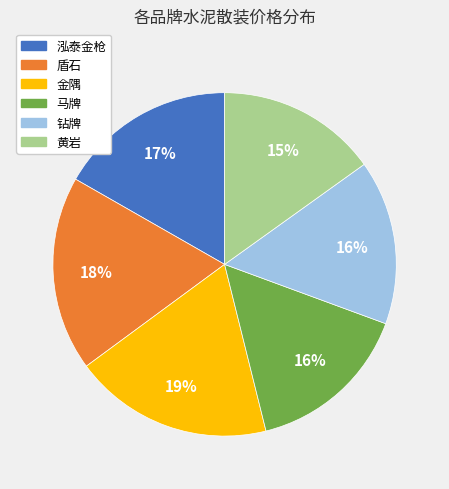

Which has a higher value, 盾石 or 钻牌?

盾石